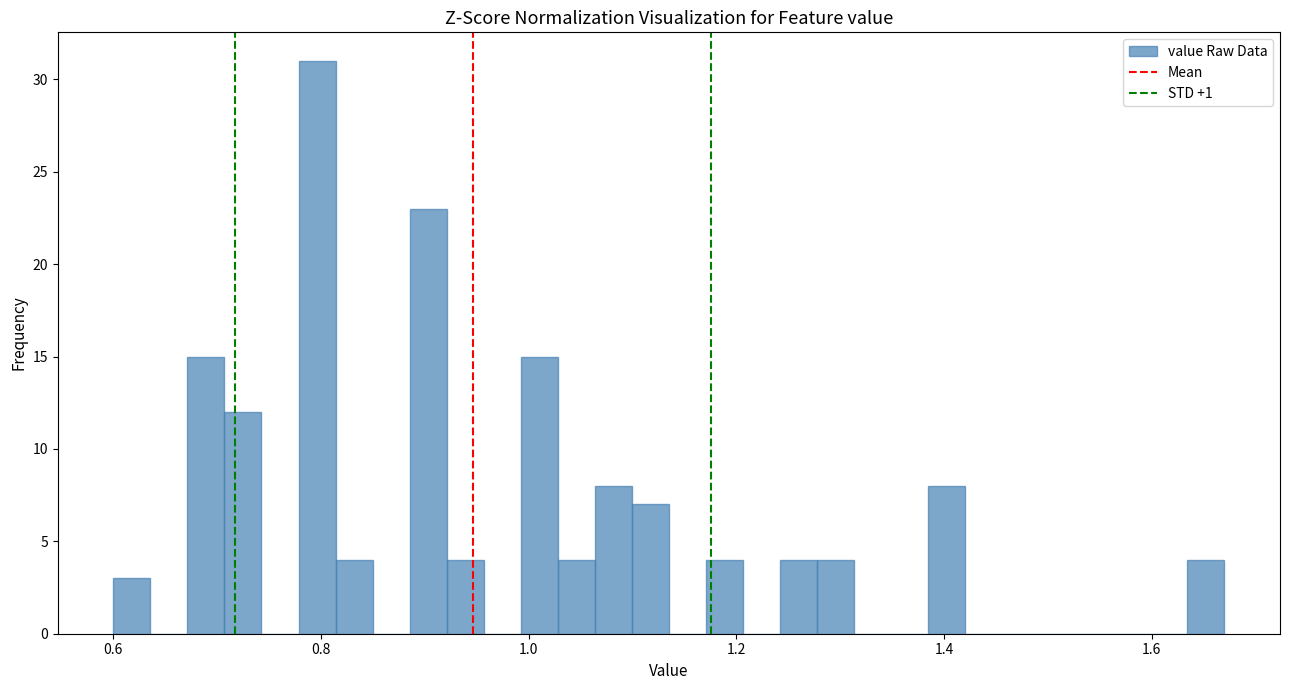

Read against the x-axis, roughly where is the centre of the tallest bar?

0.80